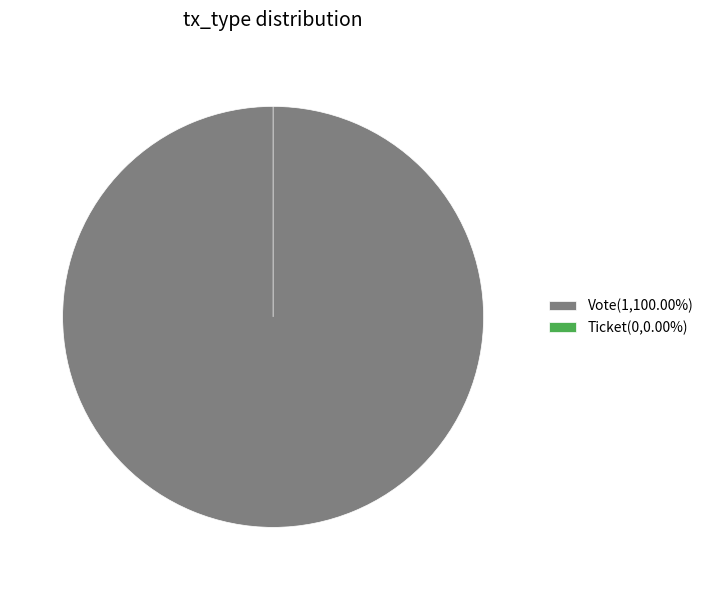

Count the number of slices in the pie.

2